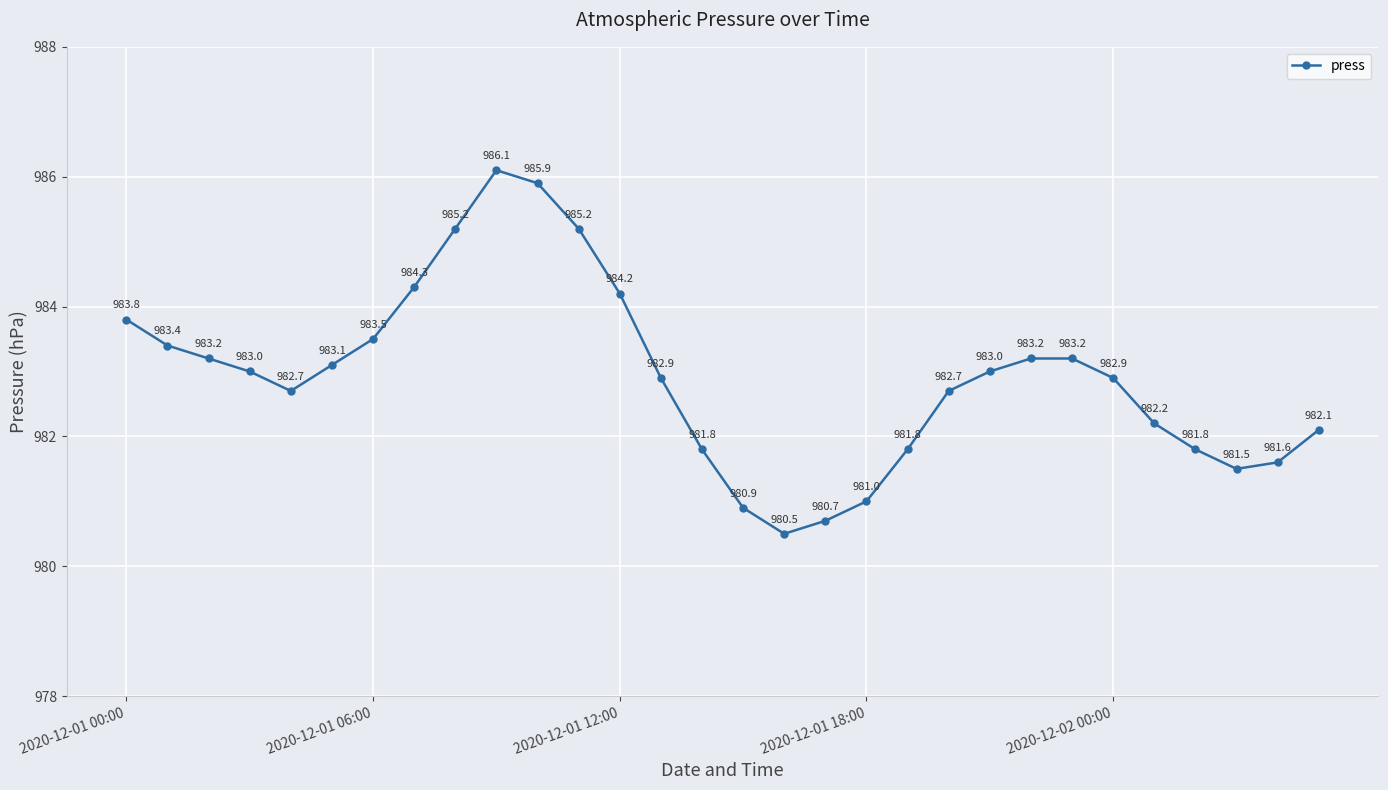

Reading right to left, extract all data points from this chart.

982.1	981.6	981.5	981.8	982.2	982.9	983.2	983.2	983.0	982.7	981.8	981.0	980.7	980.5	980.9	981.8	982.9	984.2	985.2	985.9	986.1	985.2	984.3	983.5	983.1	982.7	983.0	983.2	983.4	983.8